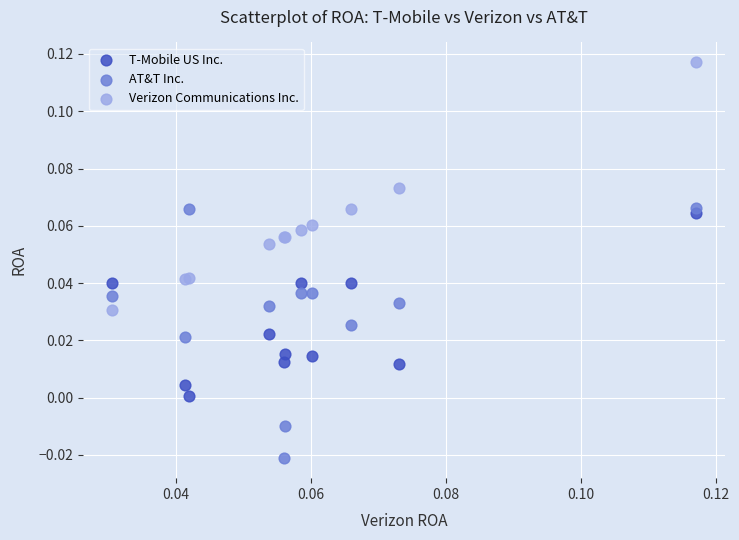

Which series contains the lowest Y value?

AT&T Inc.